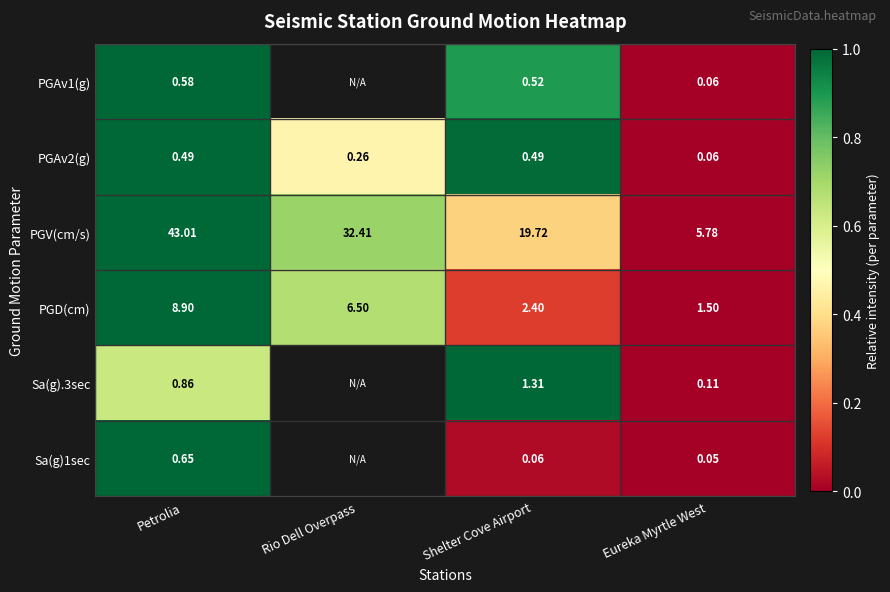

At which category is the sum across all series the highest?

Petrolia